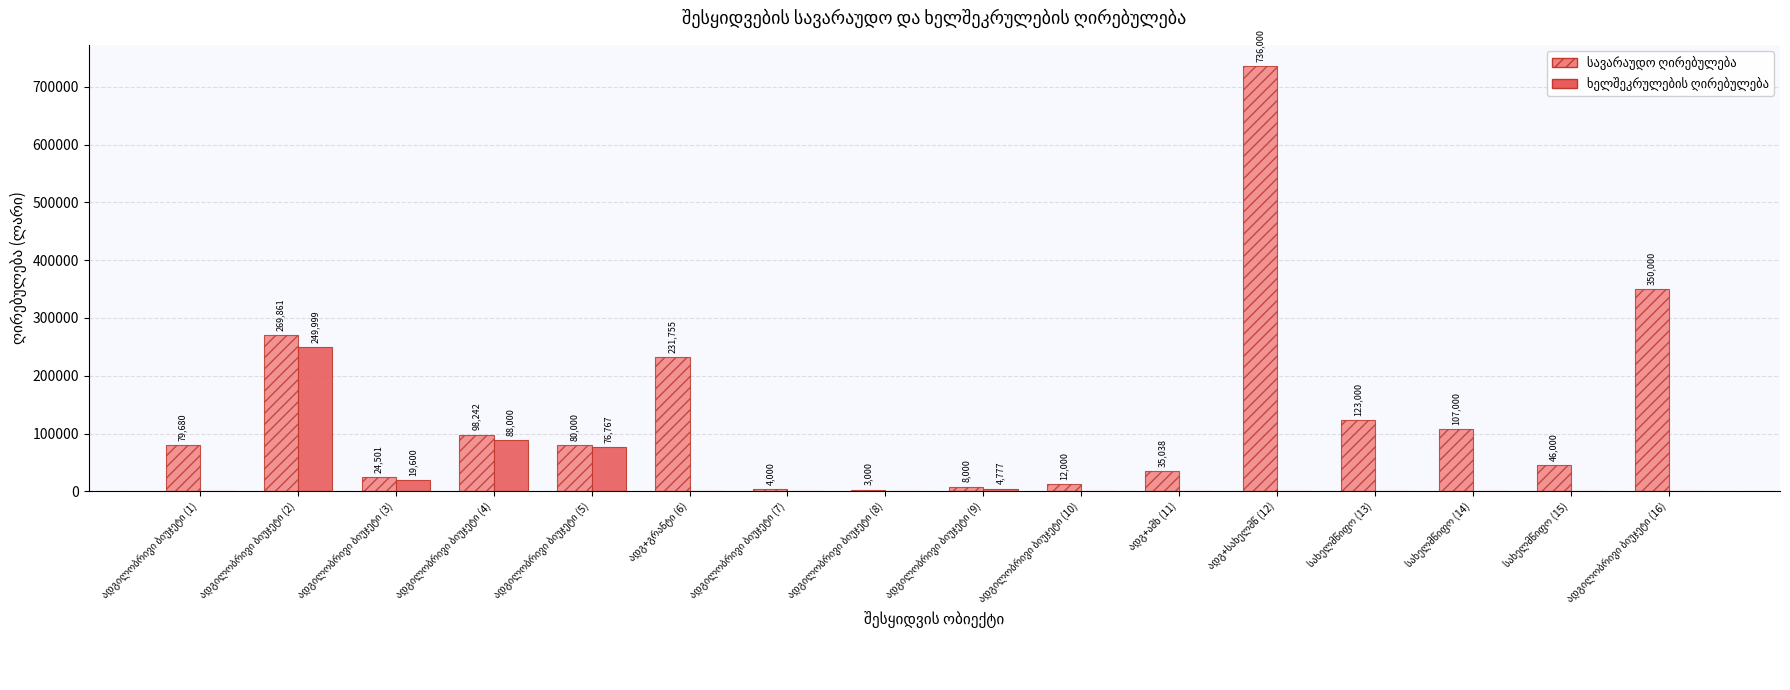

The ხელშეკრულების ღირებულება series shows 249999 at ადგილობრივი ბიუჯეტი (2). True or false?

True